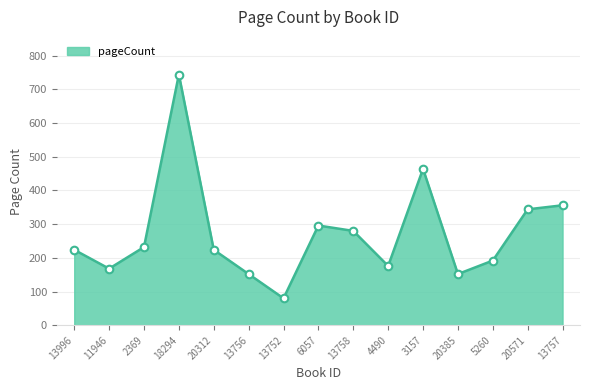

Approximately how many times larger is the value at 11946 compared to 13758?

0.6